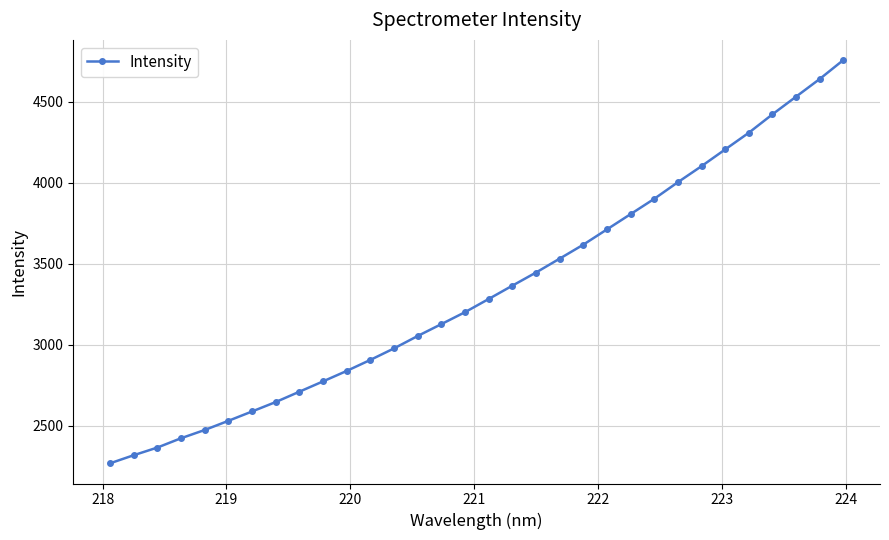

How many values are below 3281?

16